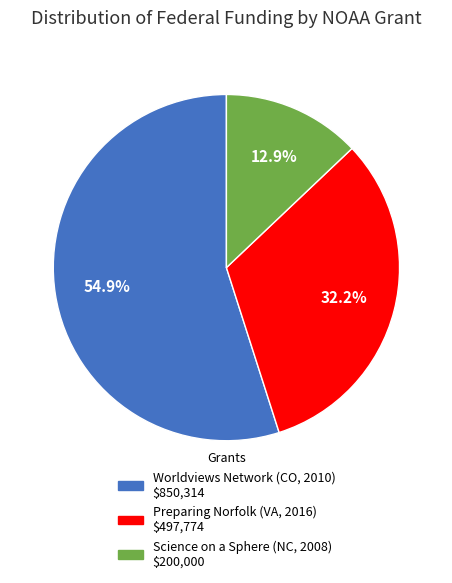

Does any single category account for the majority?

Yes